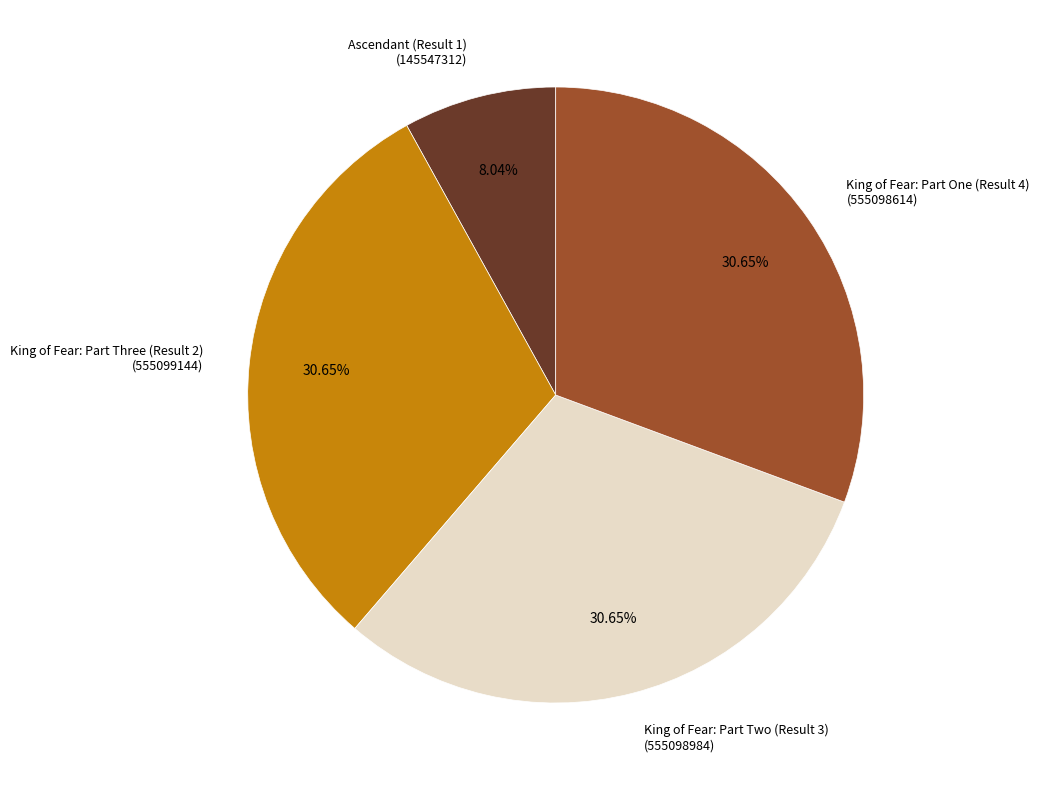

Count the number of slices in the pie.

4